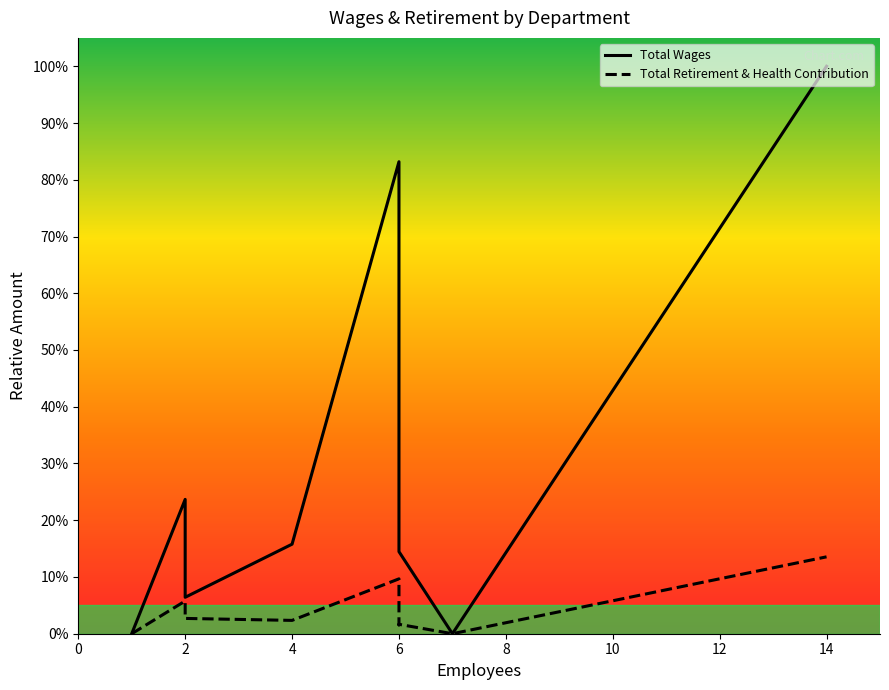

Which series has the largest total across all categories?

Total Wages